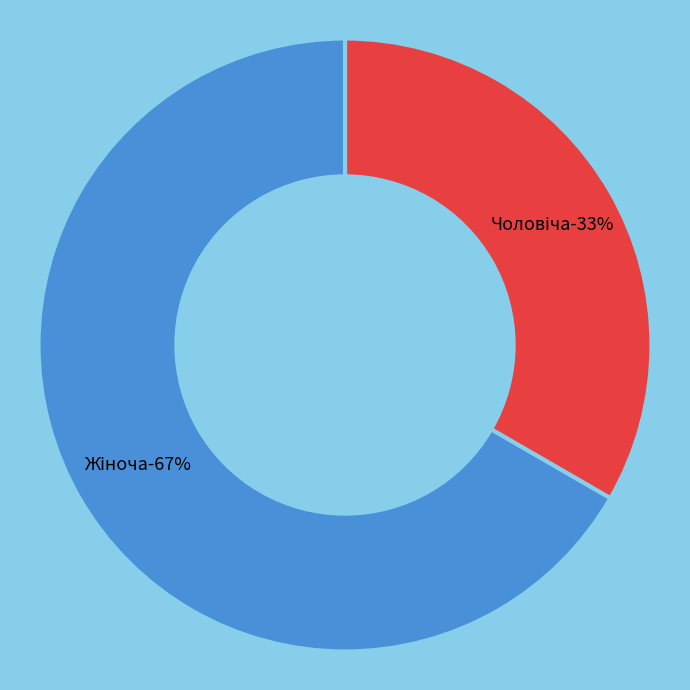

To the nearest percent, what is the difference between the Жіноча and Чоловіча slice percentages?

33%